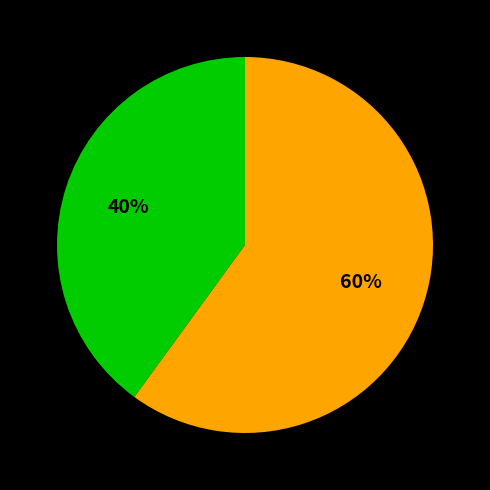

To the nearest percent, what is the difference between the largest and smallest slice percentages?

20%